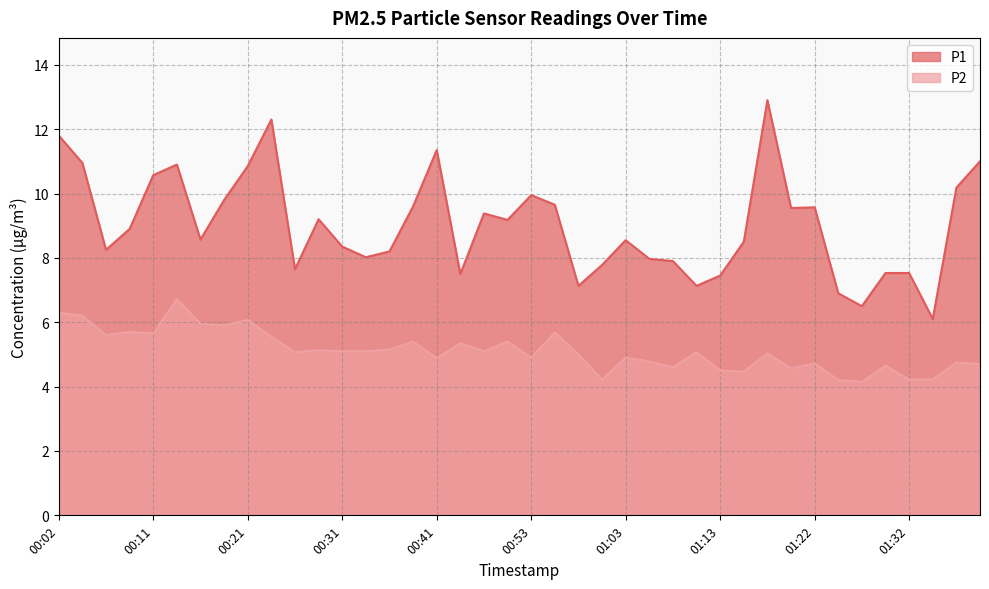

What is the value of the P1 point at the 34th from the left?

6.9